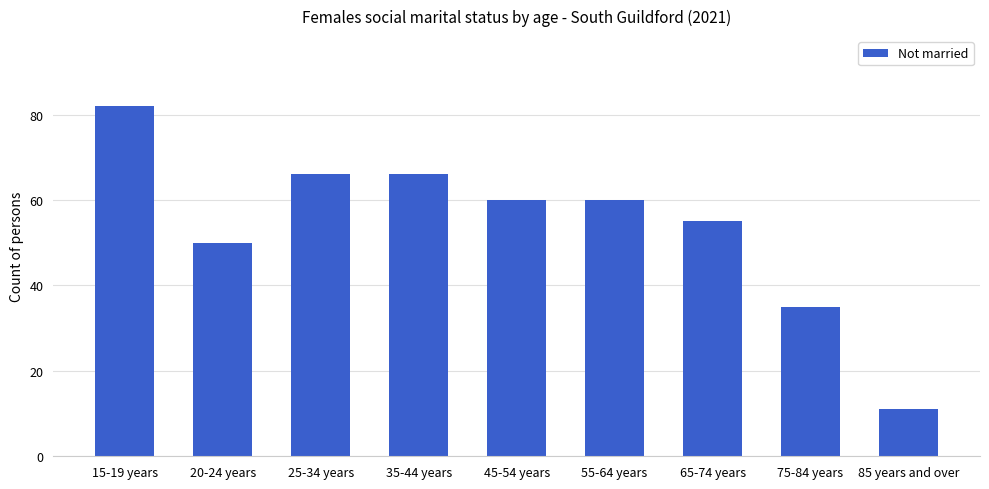

The value at 65-74 years is 55. True or false?

True